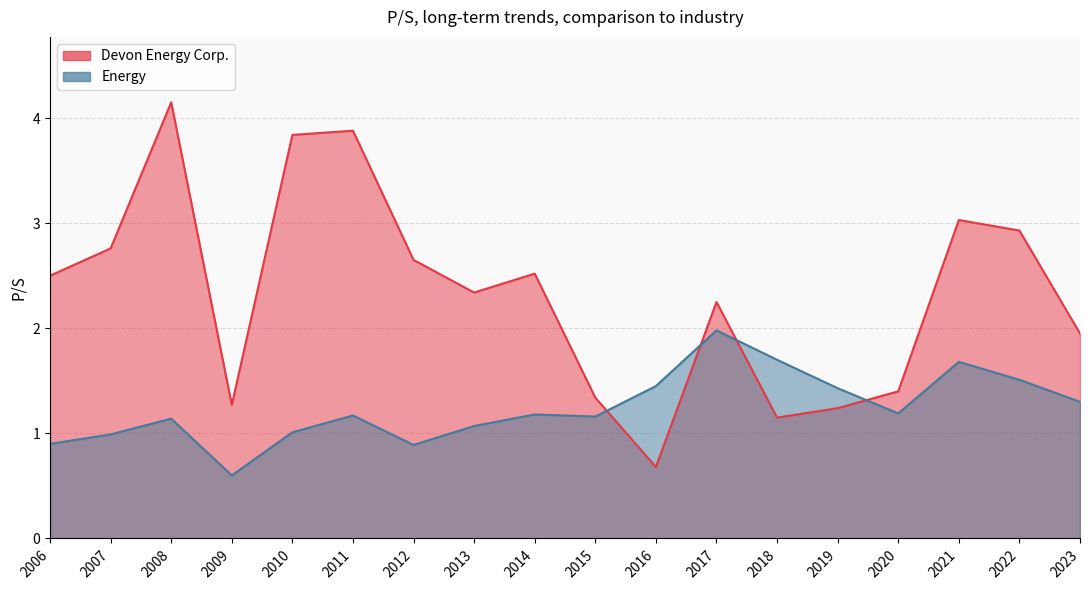

What is the difference between the maximum and second lowest values in the Devon Energy Corp. series?

3.0